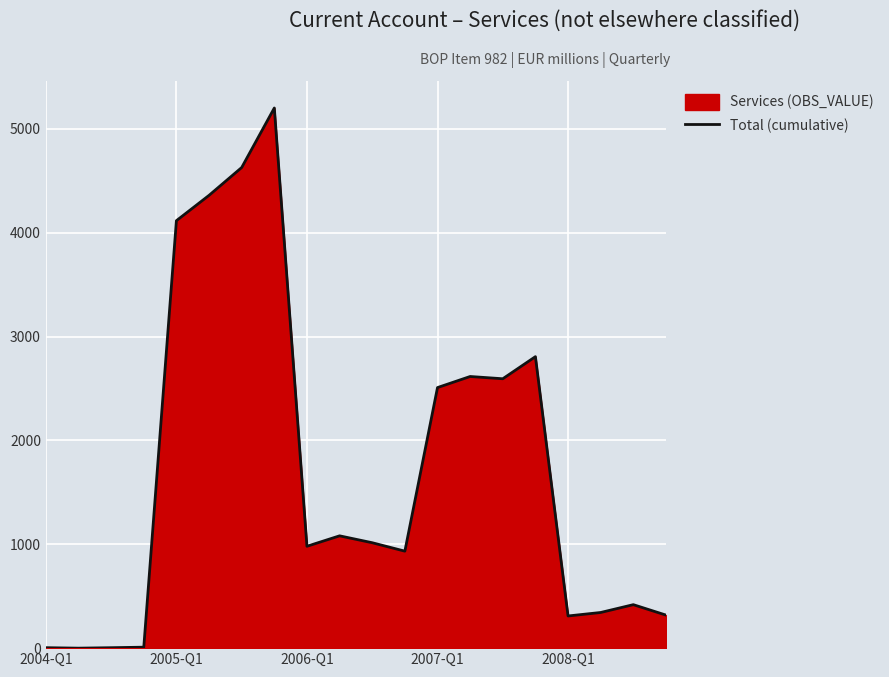

What is the sum of all values?

34254.8